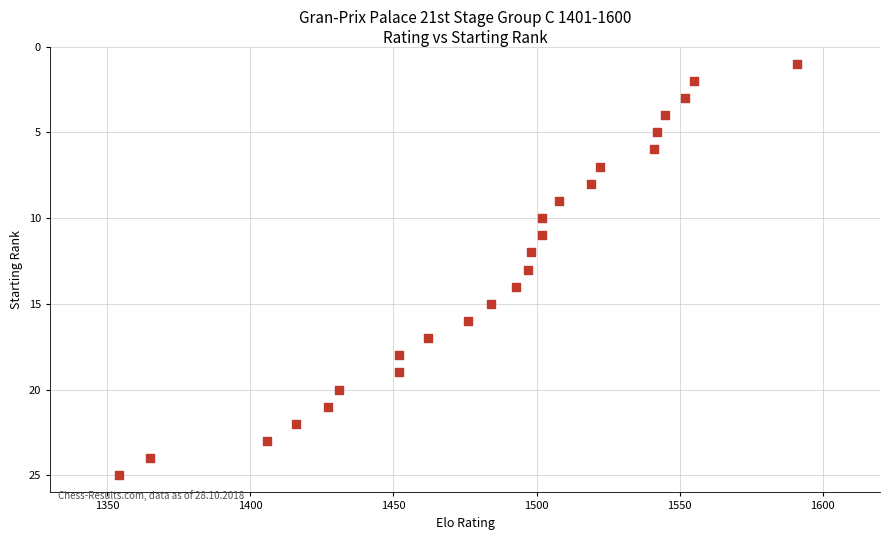

What is the range of Y values (max minus min)?

24